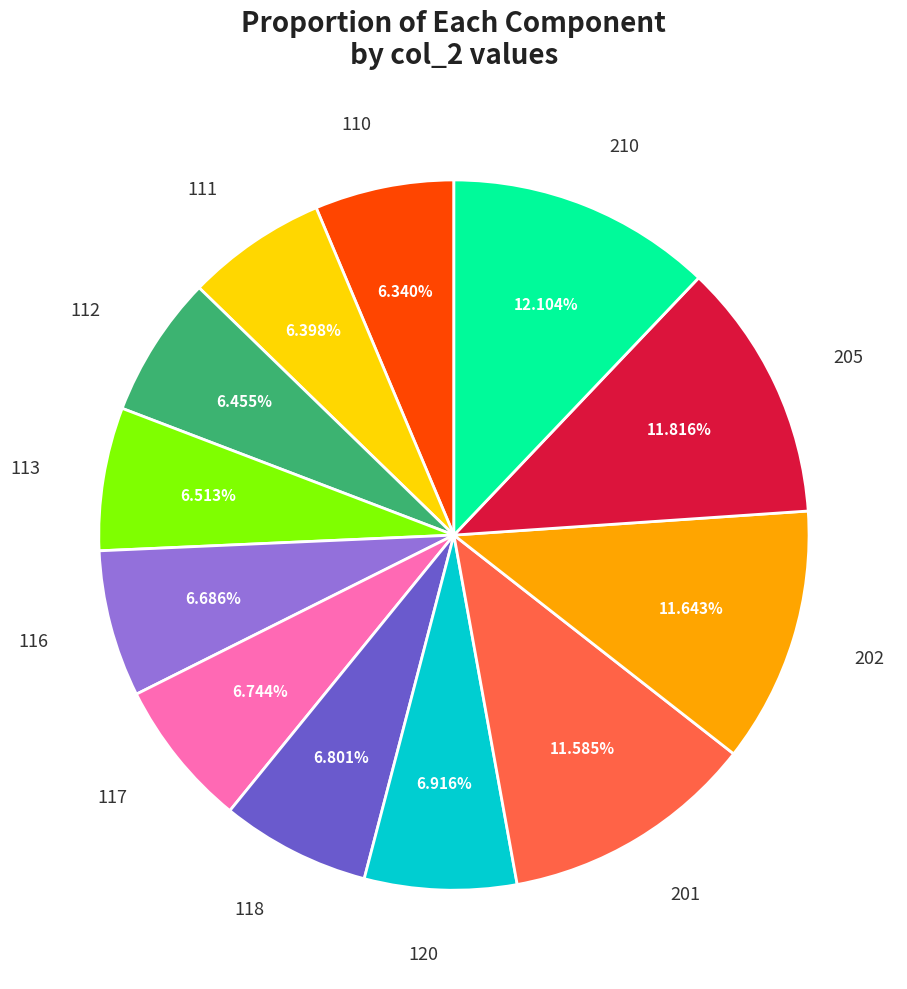

Is the sum of 111 and 118 greater than half?

No